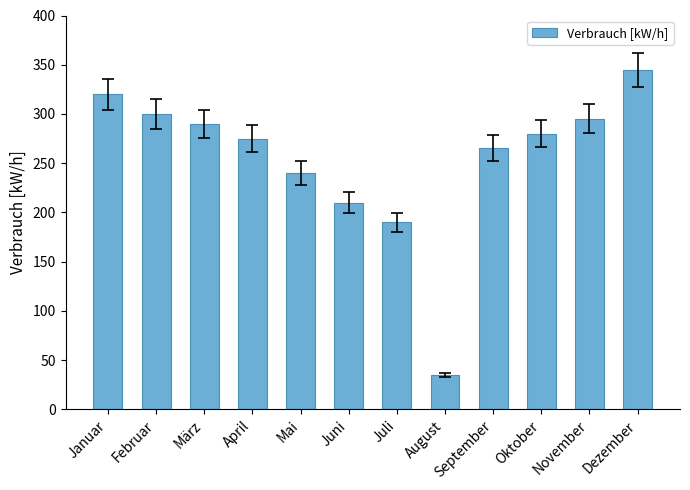

Rank the categories by value from lowest to highest.

August, Juli, Juni, Mai, September, April, Oktober, März, November, Februar, Januar, Dezember